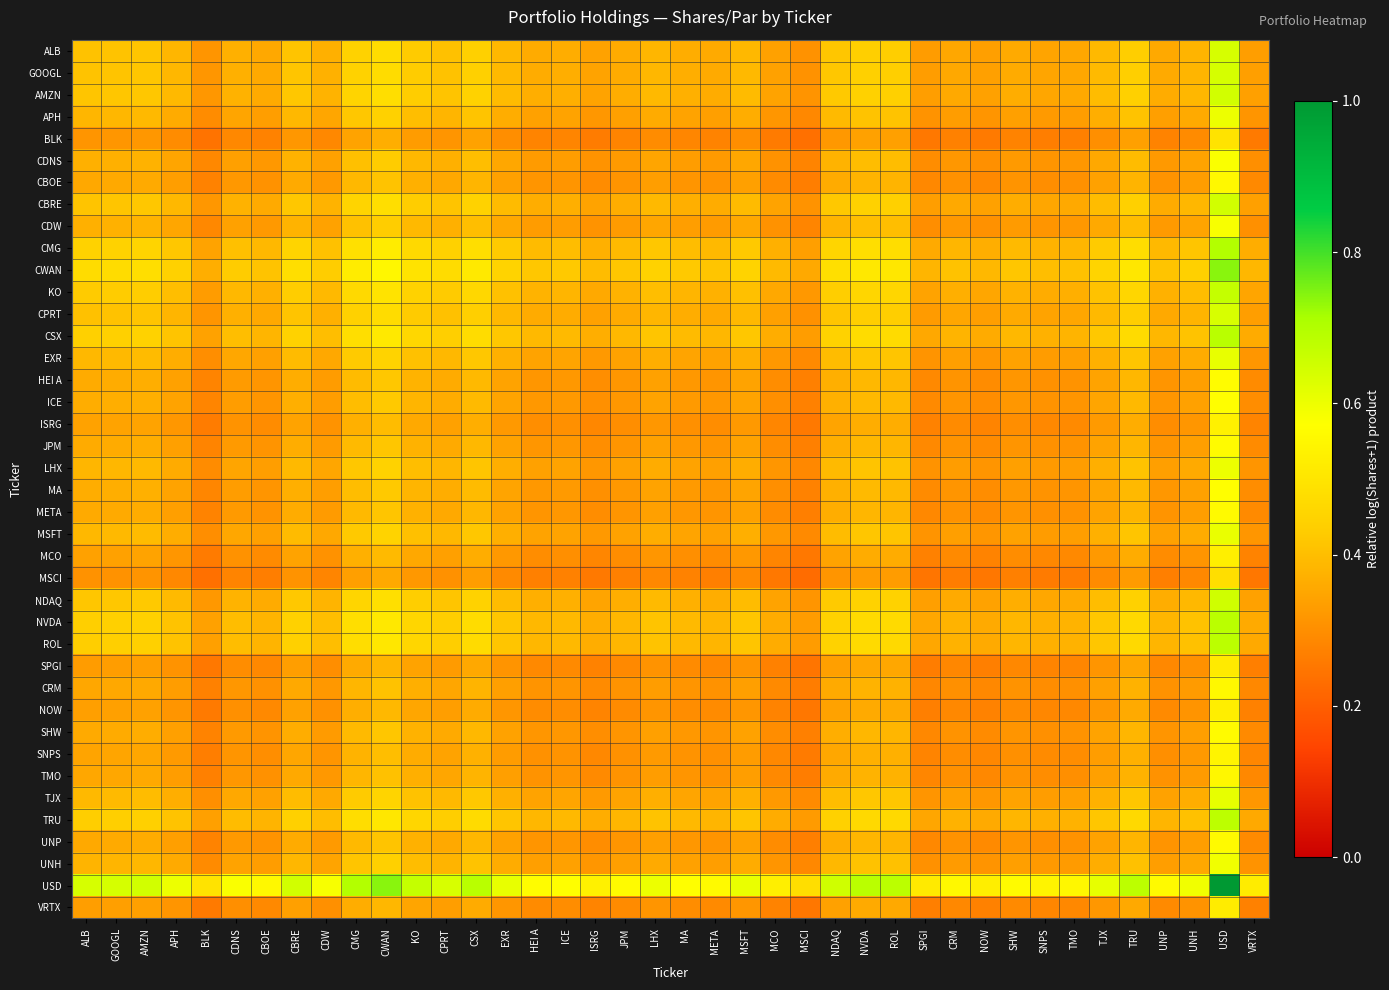

Which has a higher value, NVDA or AMZN?

NVDA